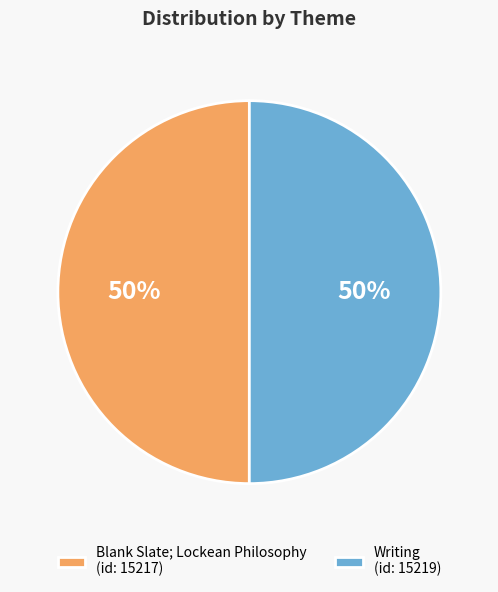

What is the ratio of the value at Blank Slate; Lockean Philosophy (id: 15217) to the value at Writing (id: 15219)?

1.0